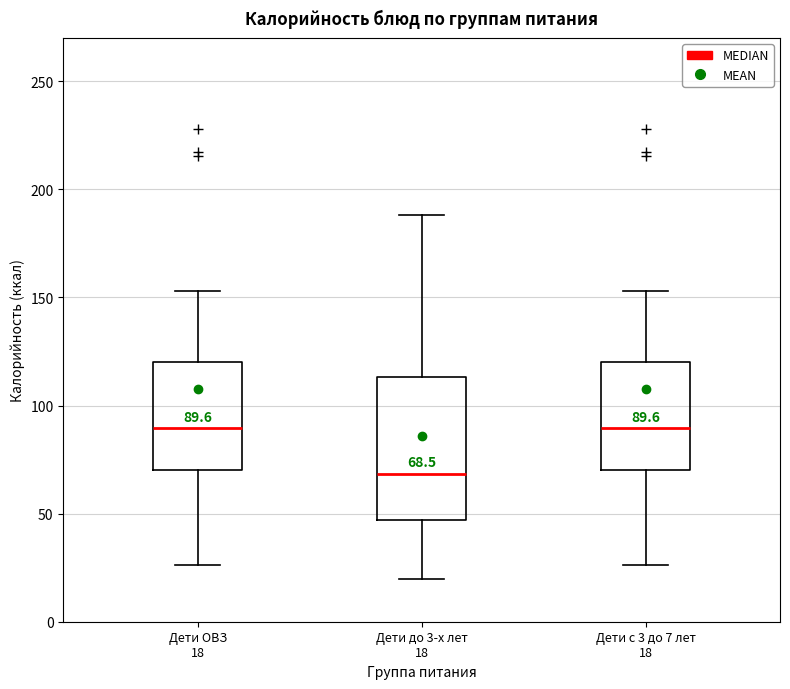

Which box has the lowest median line?

Дети до 3-х лет 18